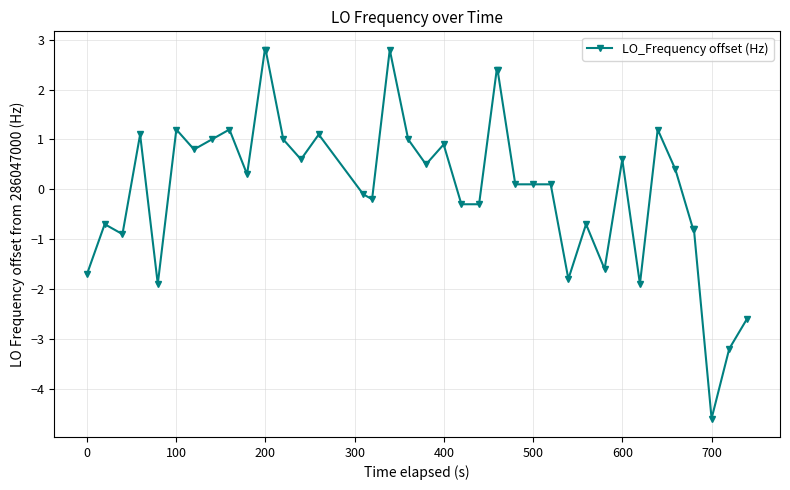

Does the chart display data point markers on the line(s)?

Yes